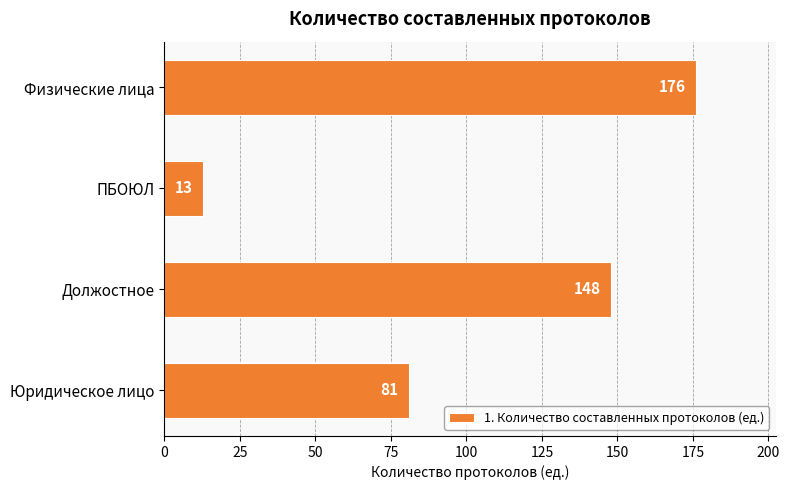

How many values are below 148?

2